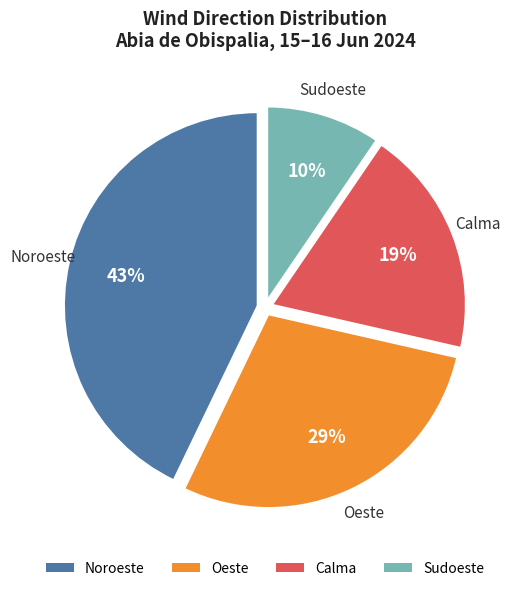

Which slice is the largest?

Noroeste